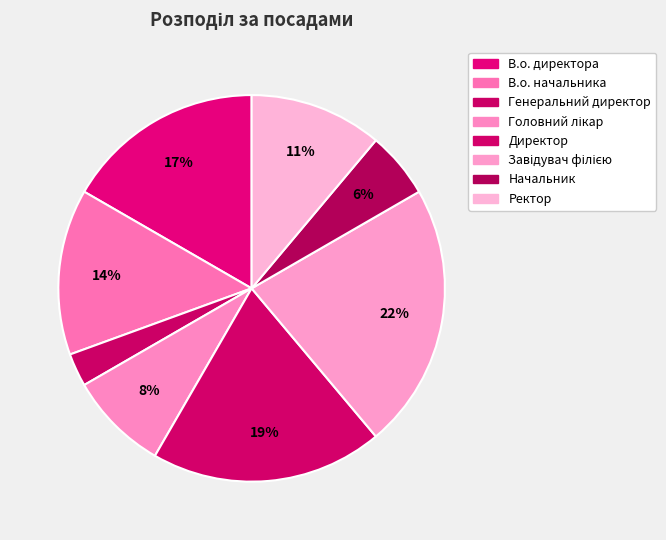

Is it true that Завідувач філією is 22% of the pie?

True